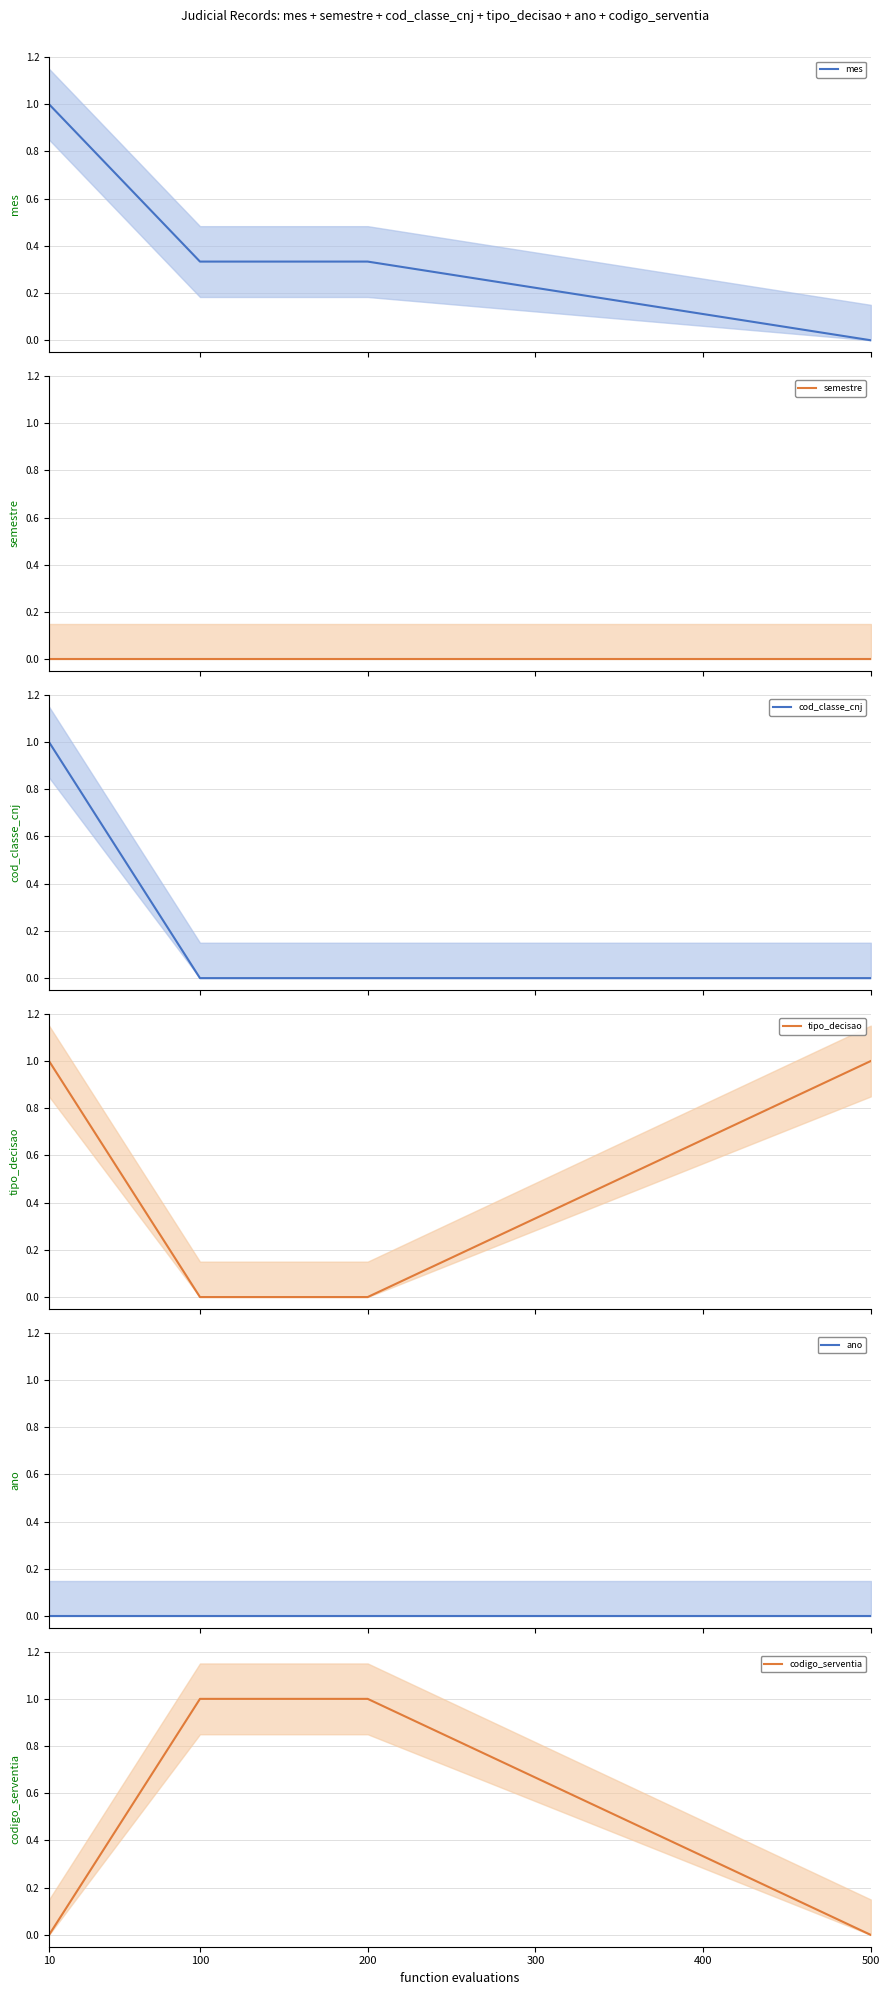

At which category is the sum across all series the highest?

10